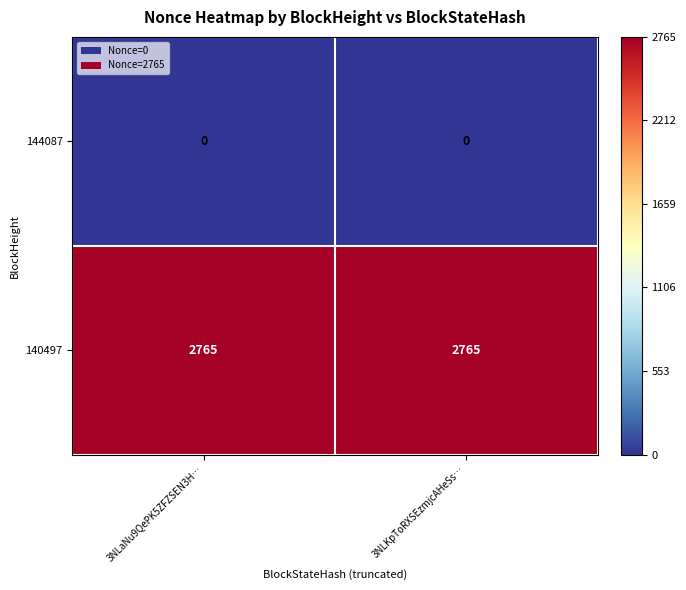

What is the greatest value displayed?

2765